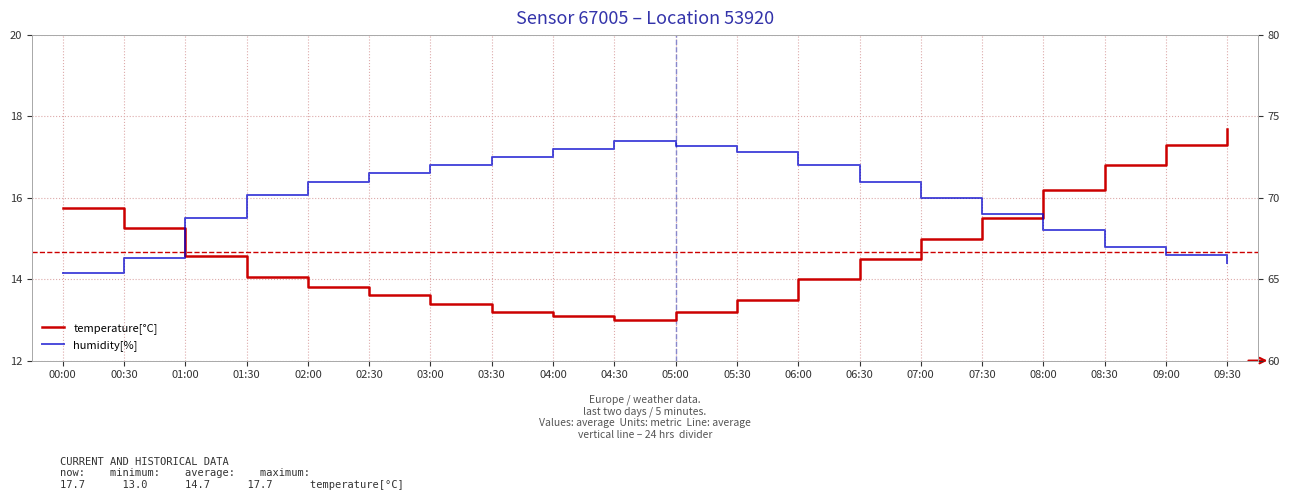

How many data points in humidity[%] are less than 71?

10